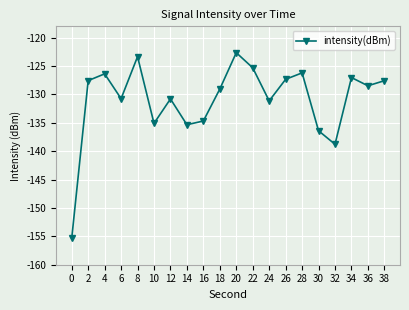

Is this an area chart (filled region under the line)?

No